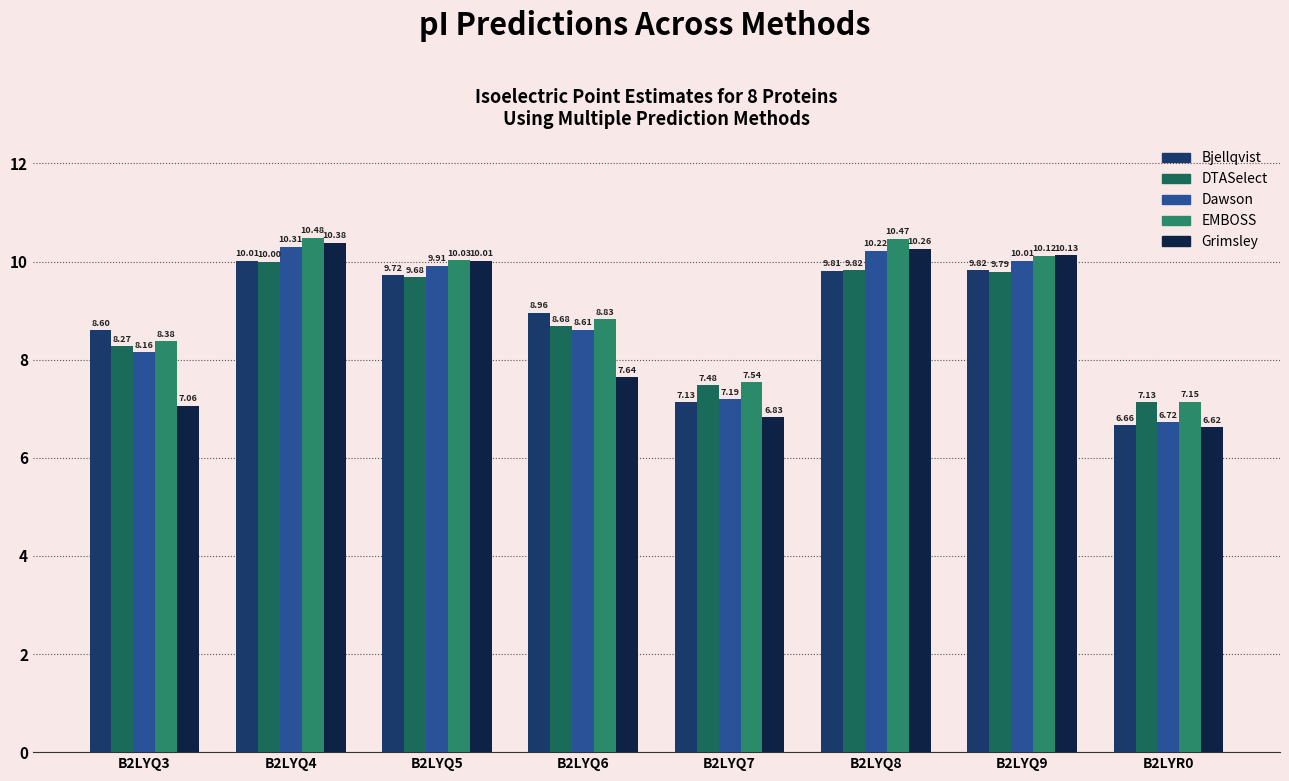

Rank the categories by EMBOSS value from highest to lowest.

B2LYQ4, B2LYQ8, B2LYQ9, B2LYQ5, B2LYQ6, B2LYQ3, B2LYQ7, B2LYR0